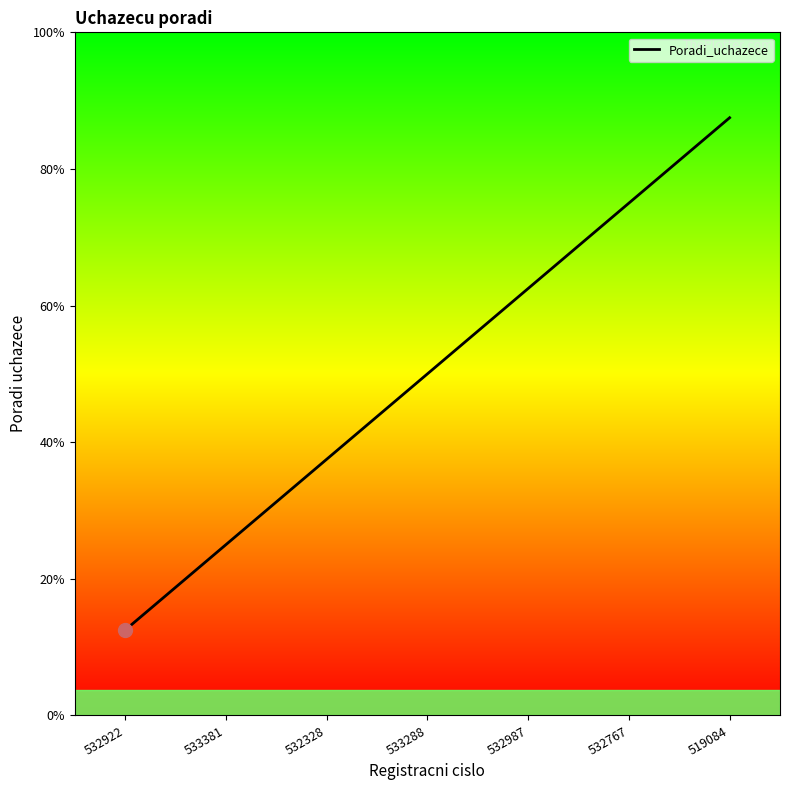

Rank the categories by value from lowest to highest.

532922, 533381, 532328, 533288, 532987, 532767, 519084